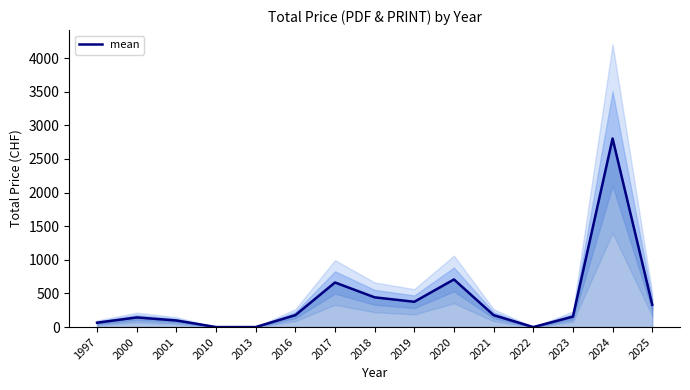

Which has a higher value, 2025 or 2019?

2019